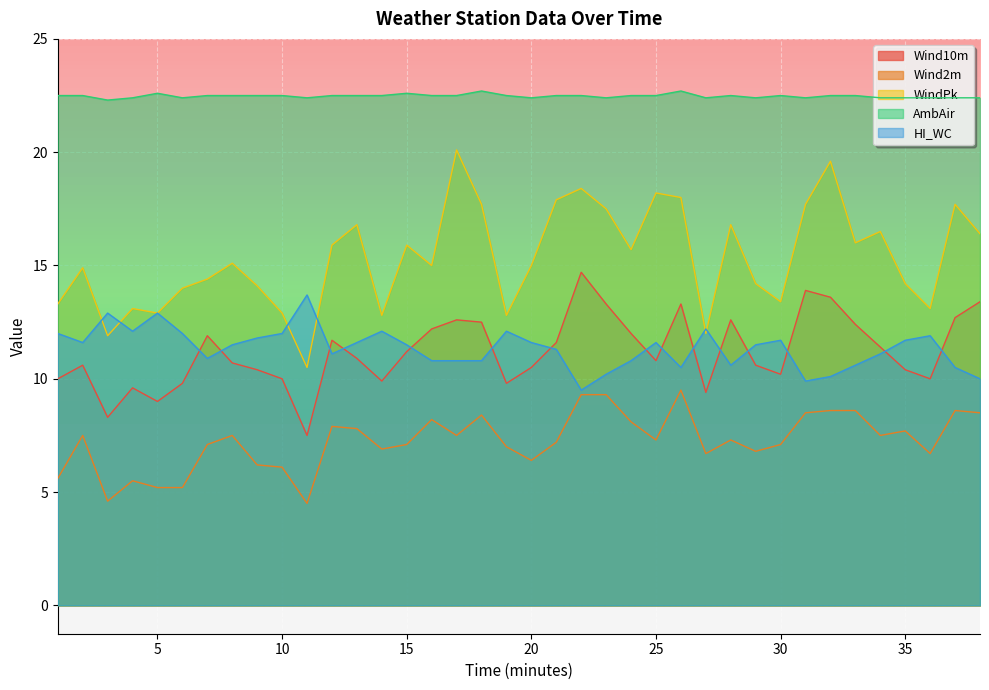

At how many categories does at least one series exceed 9?

38